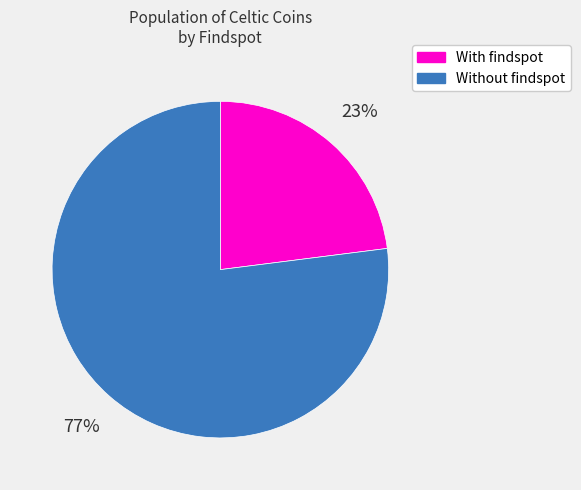

What is the smallest slice in the pie chart?

With findspot